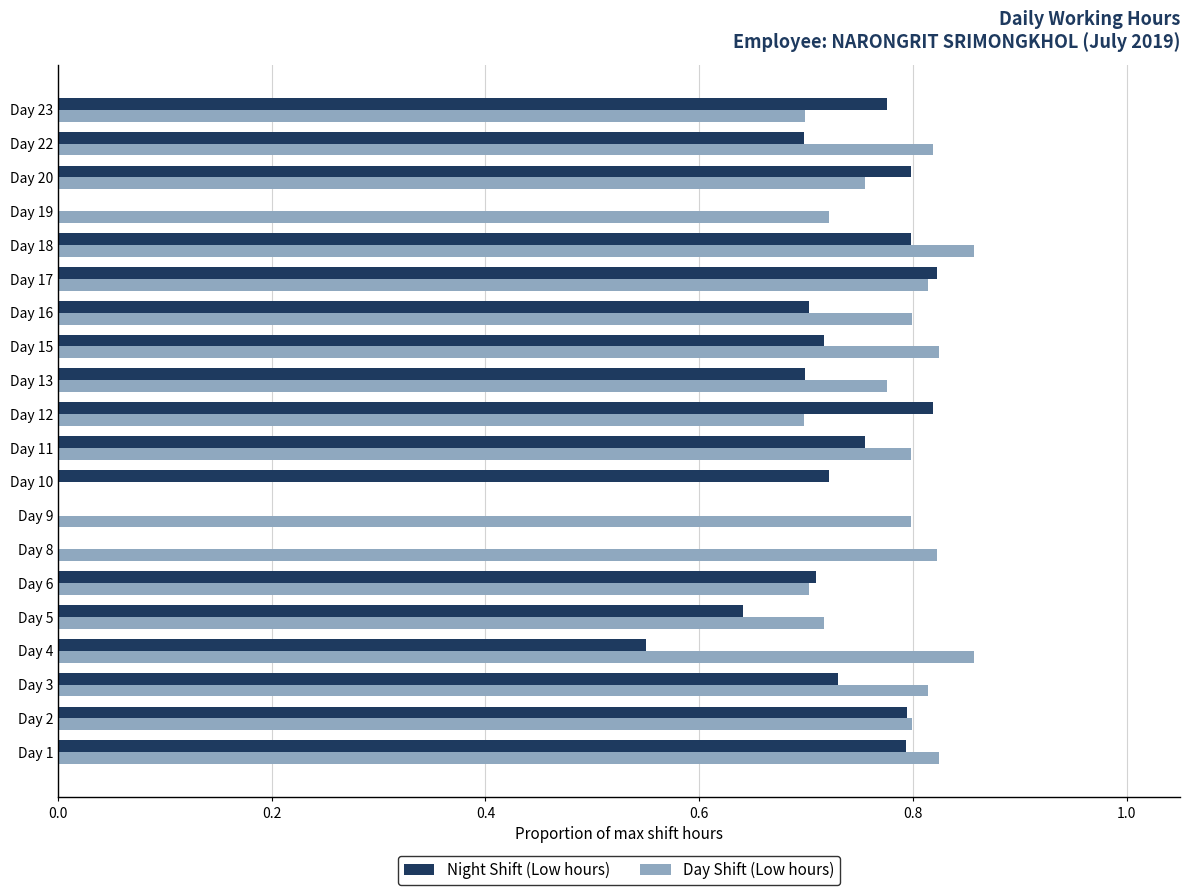

How many series are shown in this chart?

2